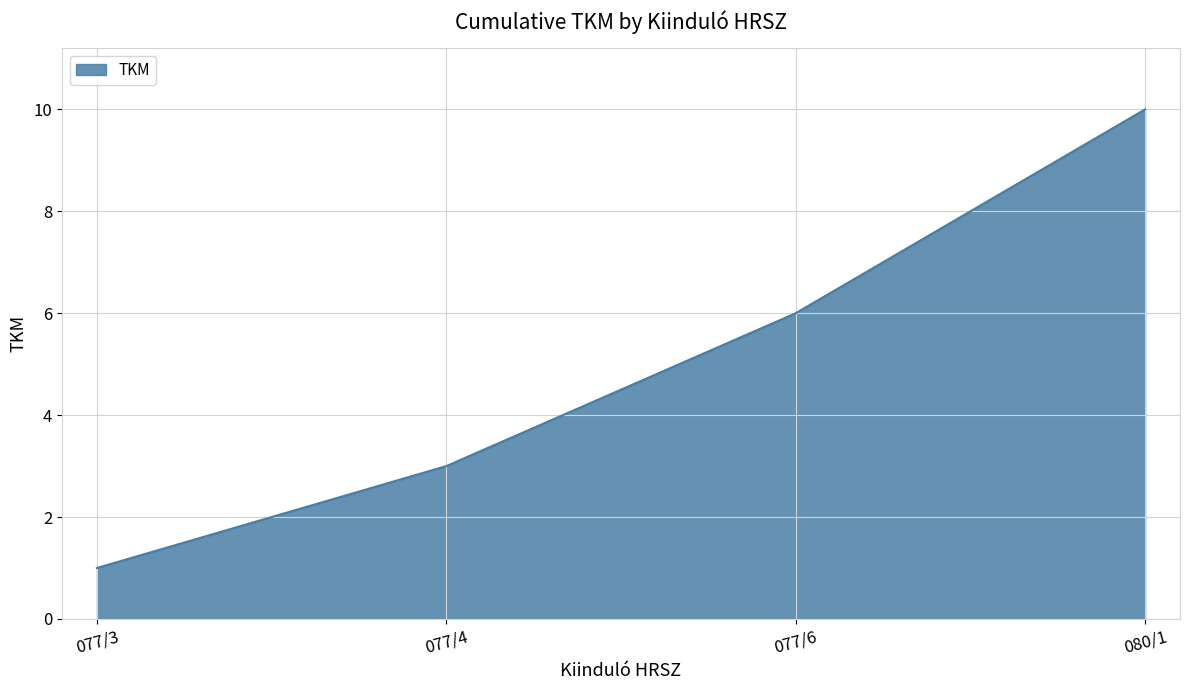

Between 077/6 and 080/1, which is larger?

080/1